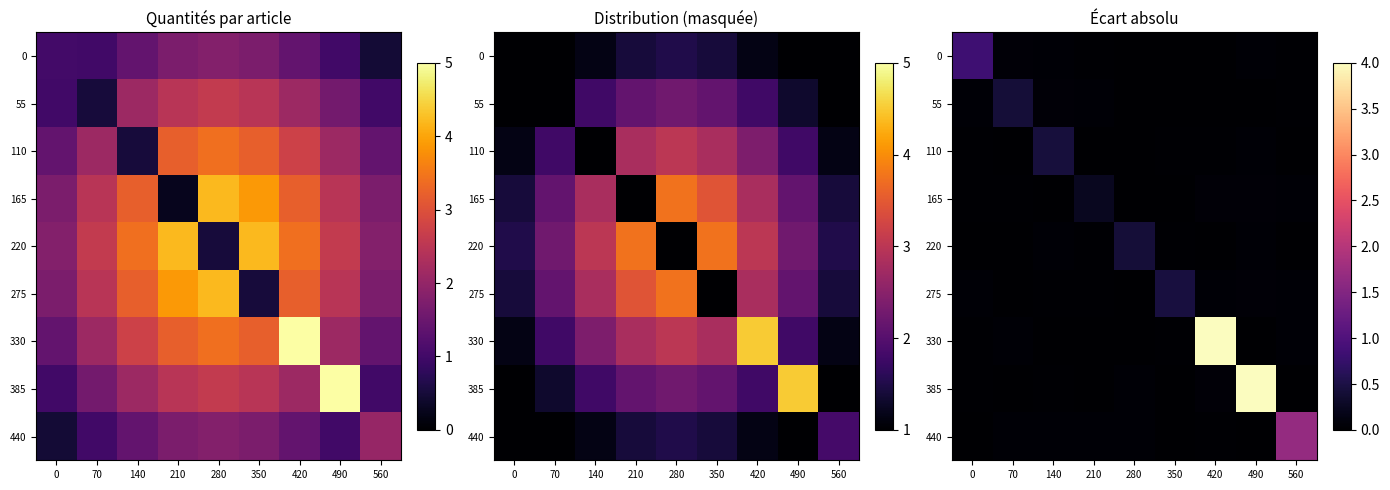

The value of 0 at 140 is 0.0. True or false?

True